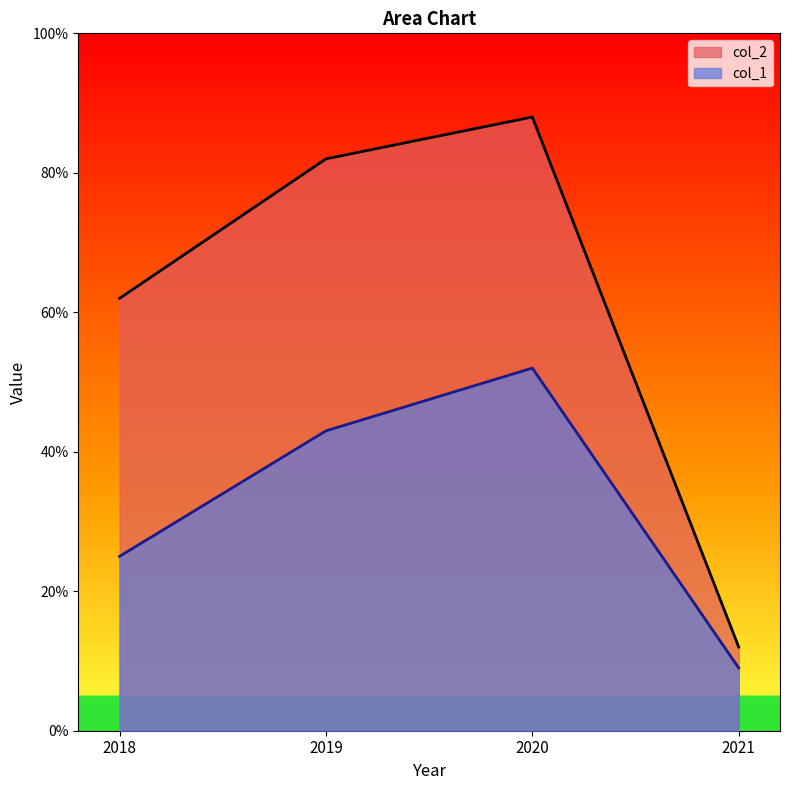

Which has a higher value, 2021 or 2020?

2020